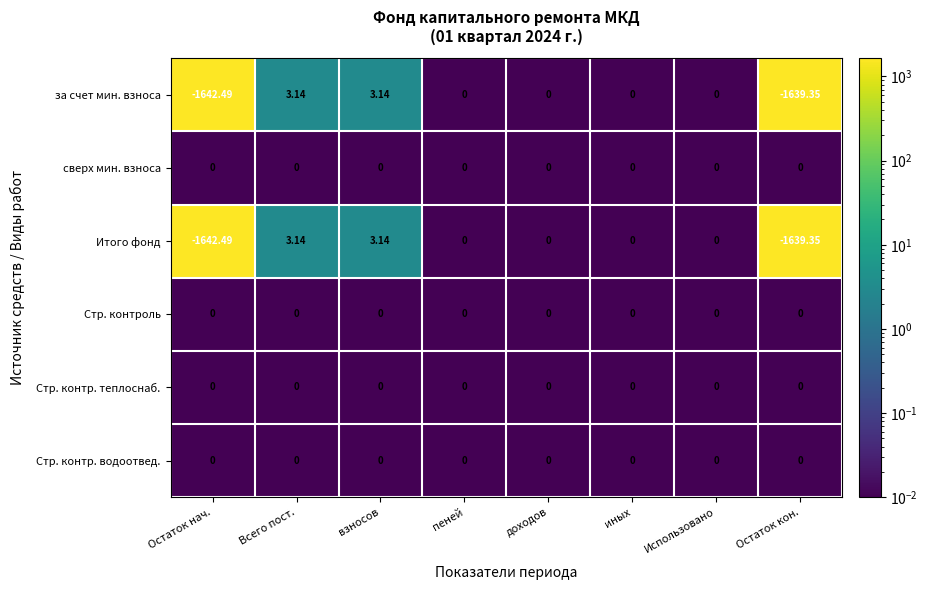

What is the total value across all series at доходов?

0.0